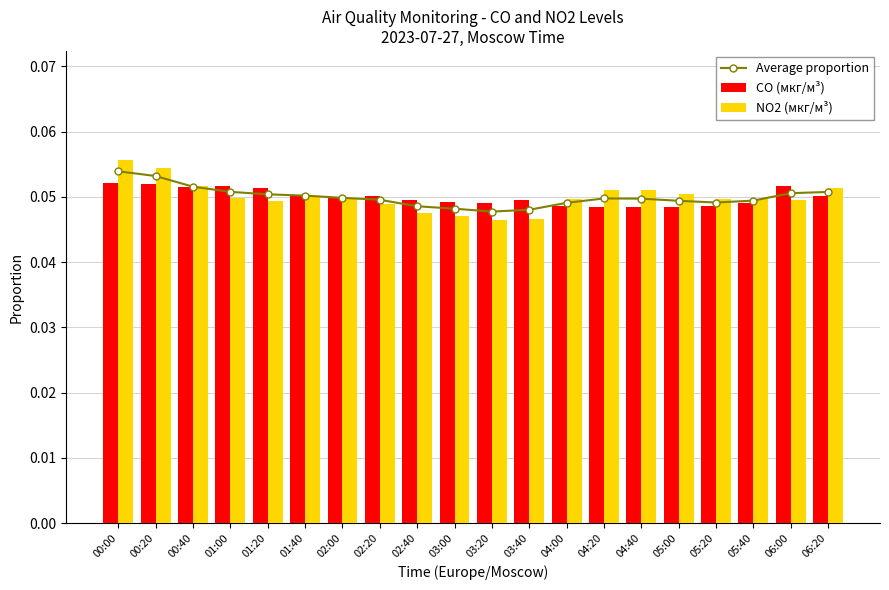

How many categories are shown in the chart?

20